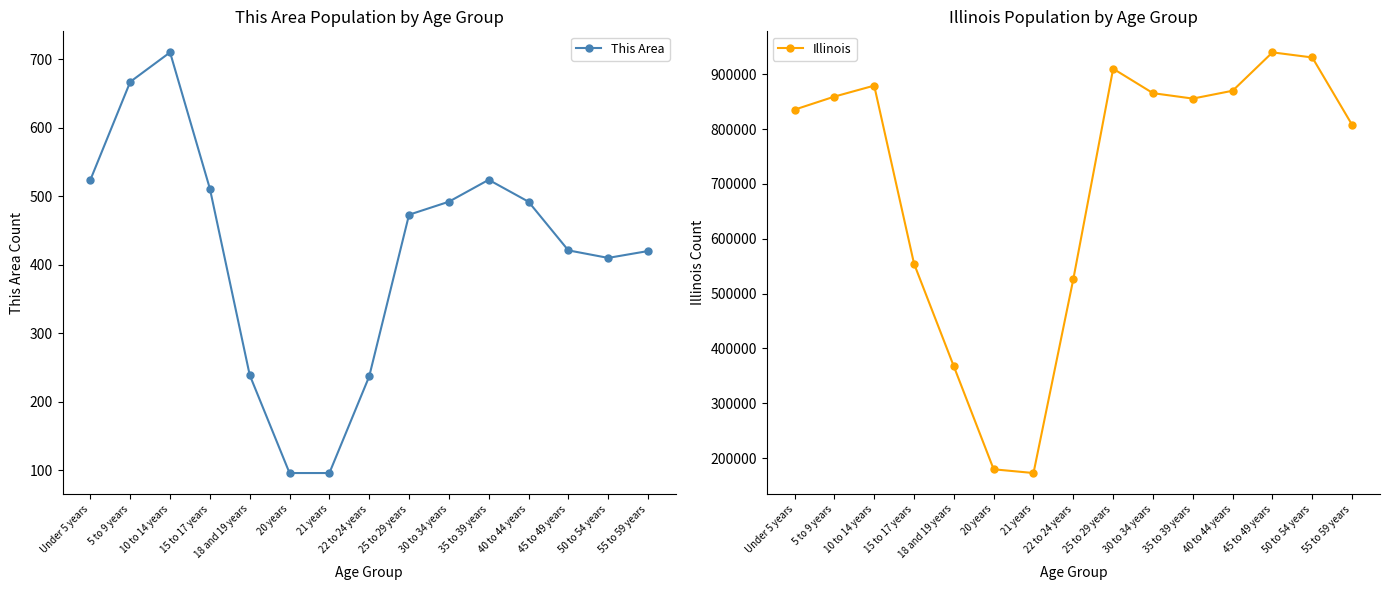

What is the total value across all series at Under 5 years?

836101